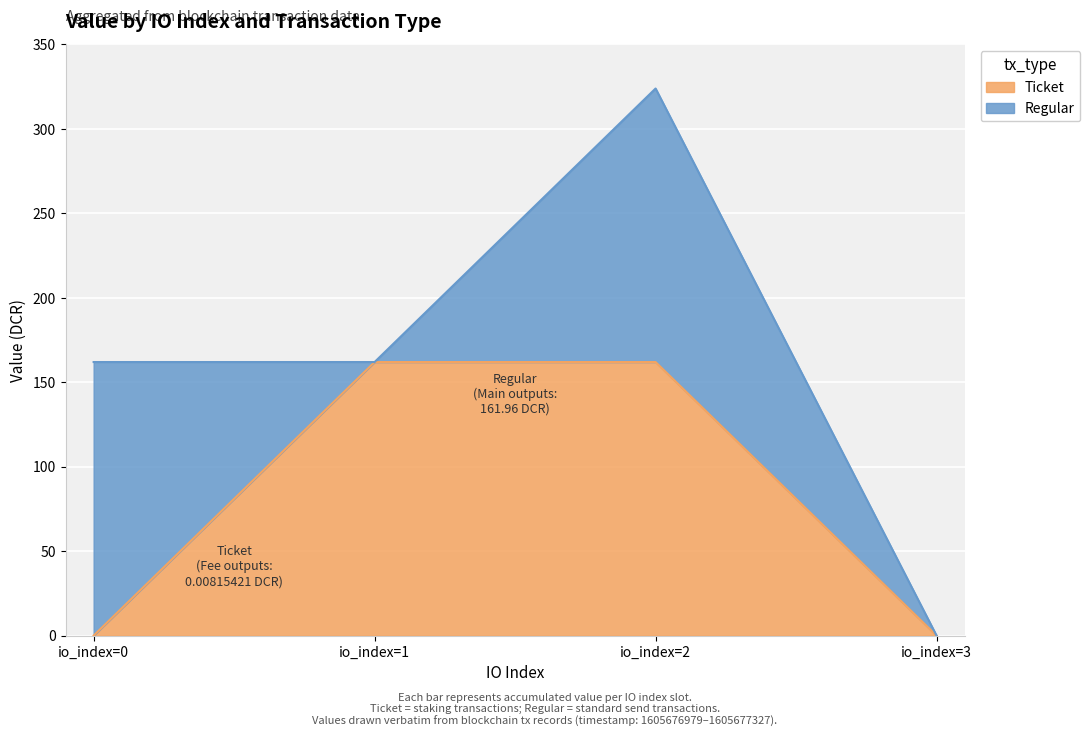

At which category is the sum across all series the highest?

io_index=2